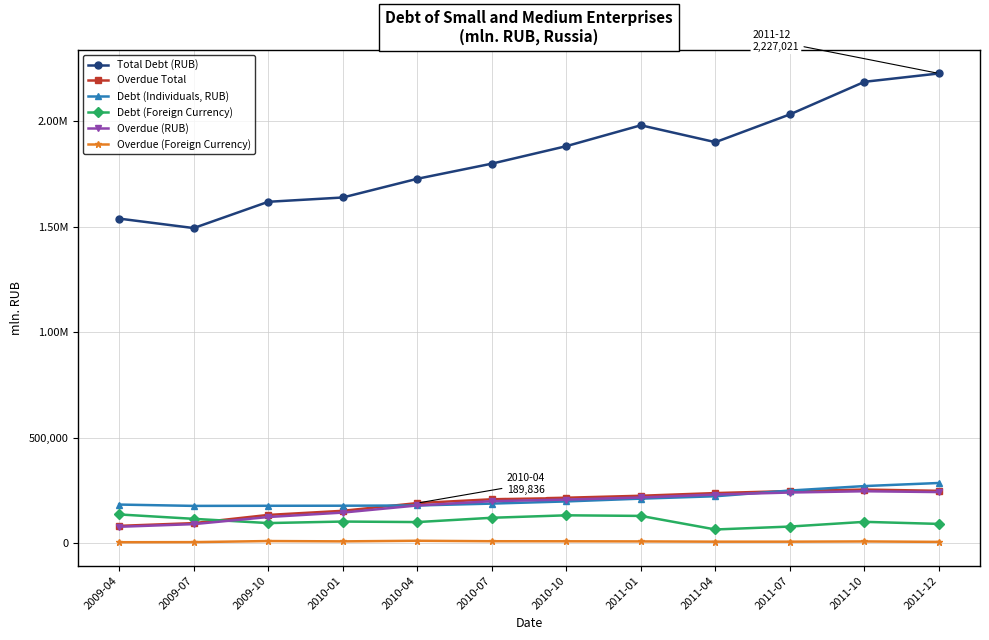

What is the difference between the maximum and minimum values in the Overdue Total series?

172190